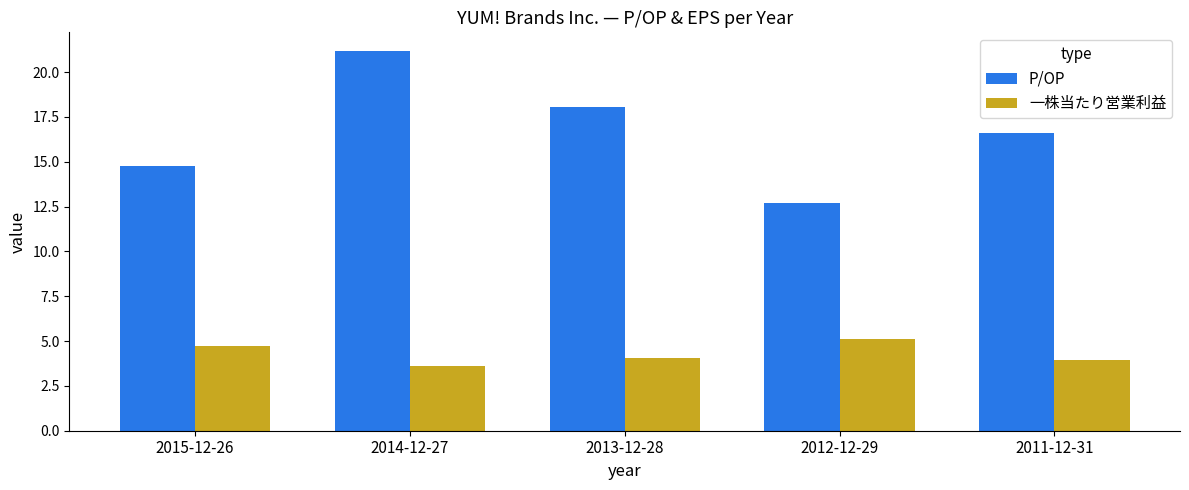

At which category does the chart reach its minimum across all series?

2014-12-27